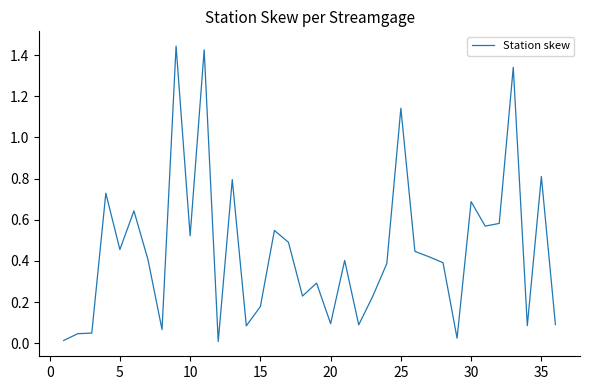

Count the number of categories in the chart.

36